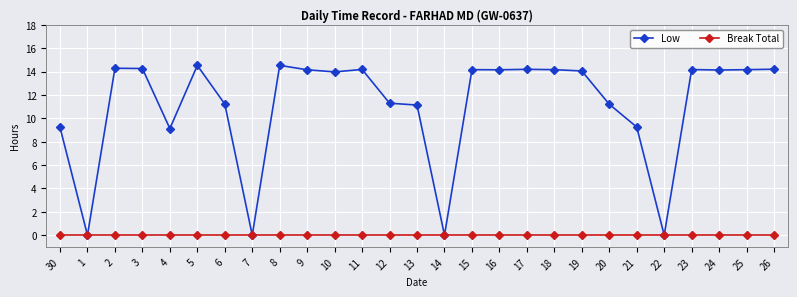

Is this an area chart (filled region under the line)?

No